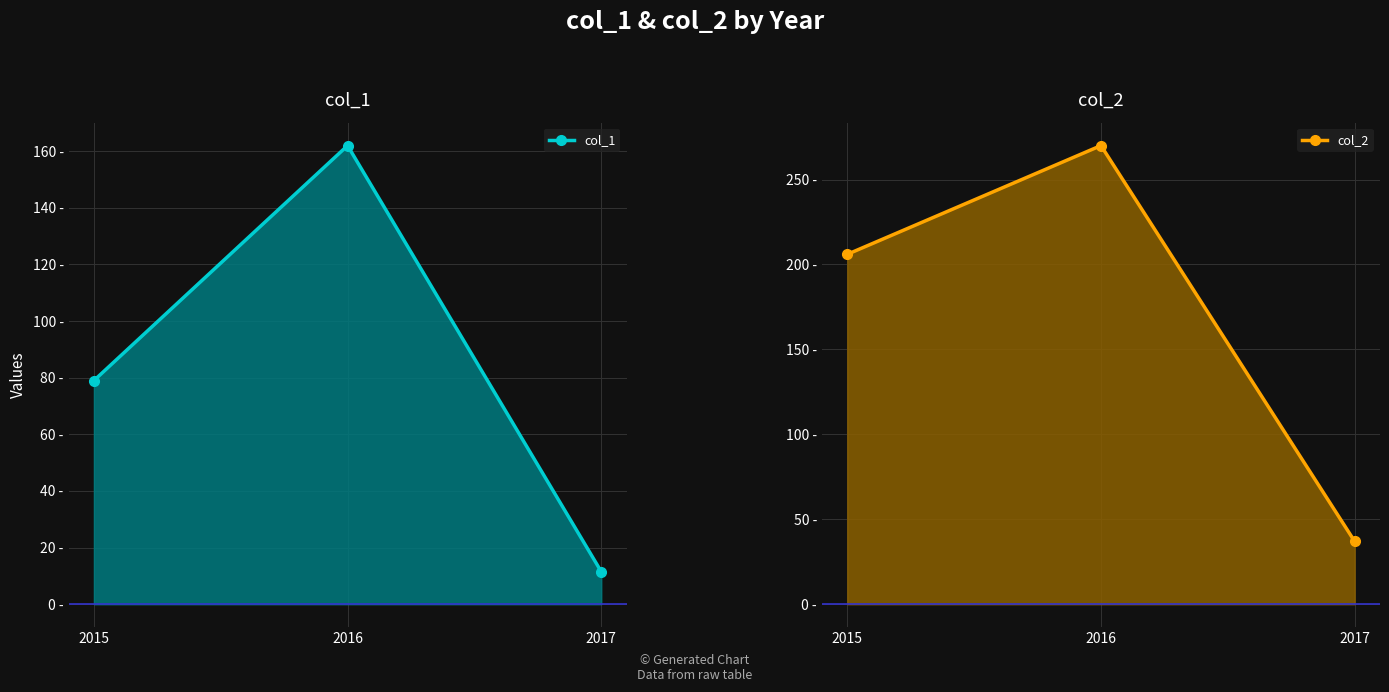

Which series has the largest total across all categories?

col_2